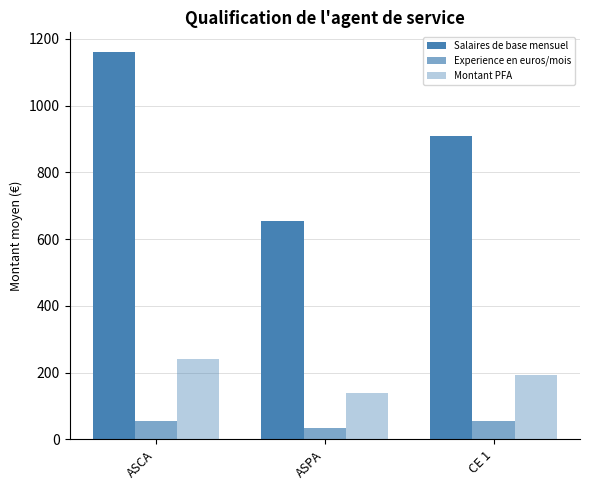

Does the chart contain stacked bars?

No